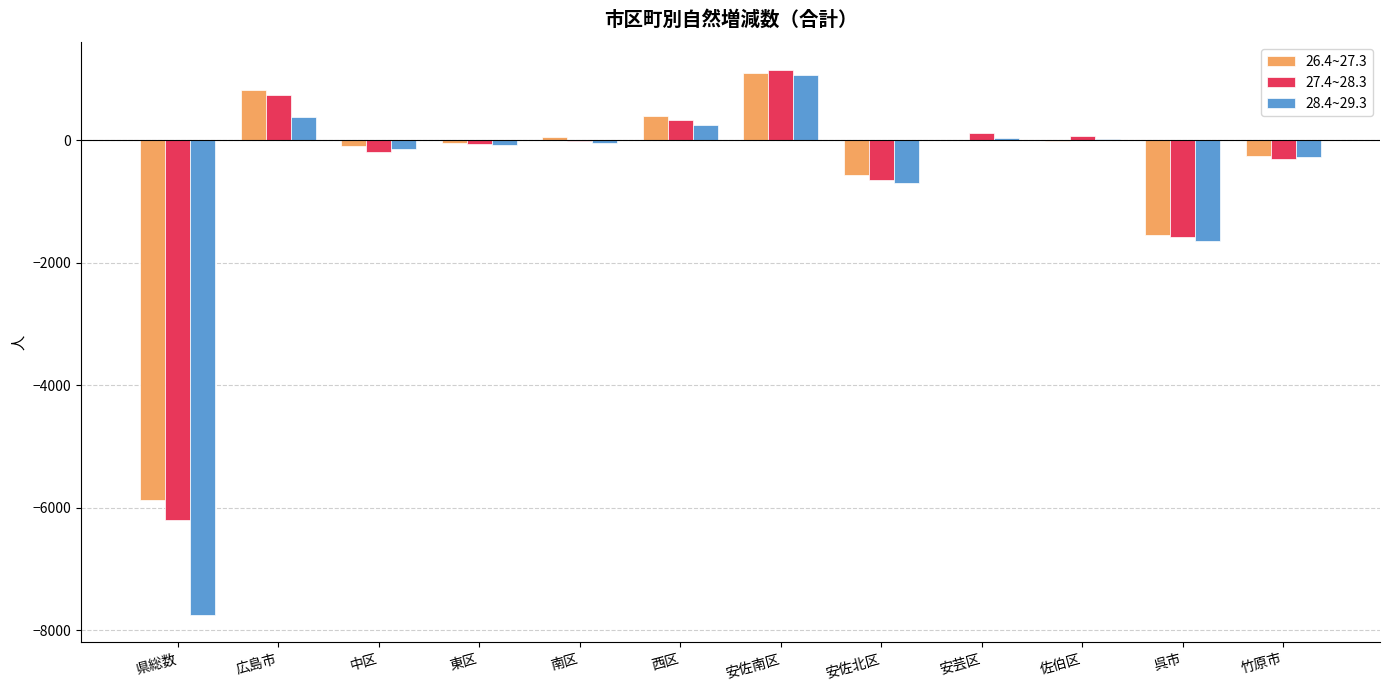

Where is 26.4~27.3 nearest to the value -2386?

呉市